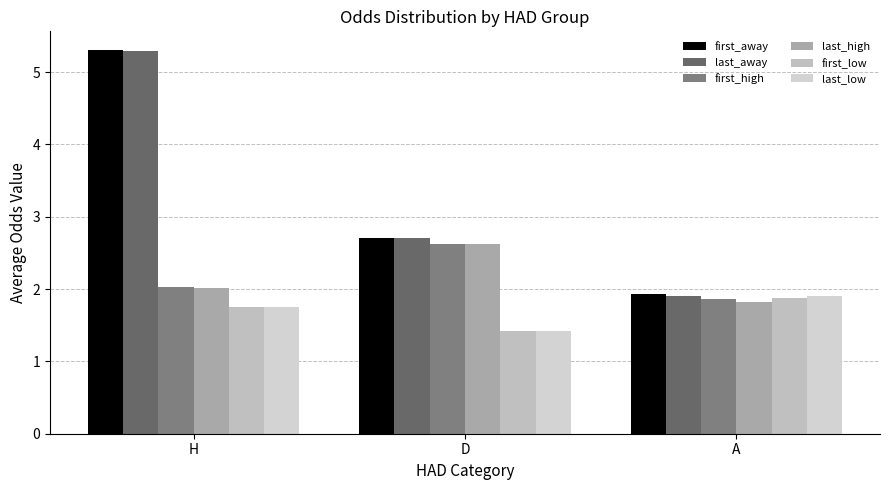

What position from the right is H?

3